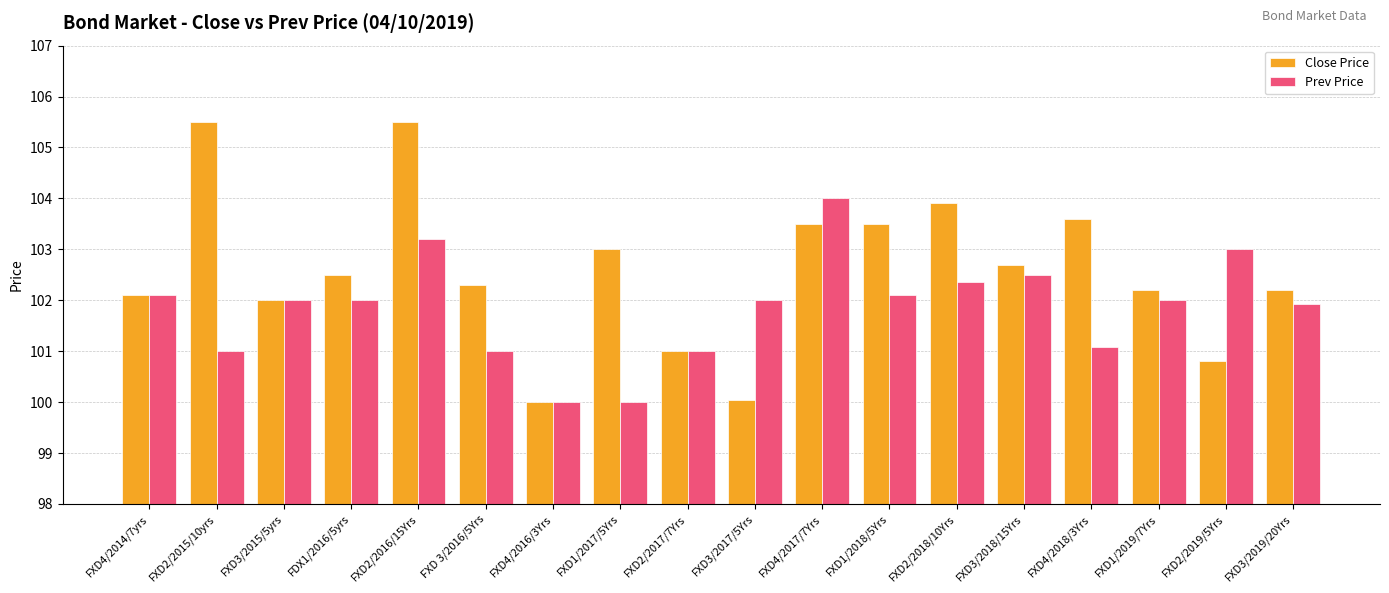

Is it true that Prev Price equals 178.3 at FXD2/2017/7Yrs?

False